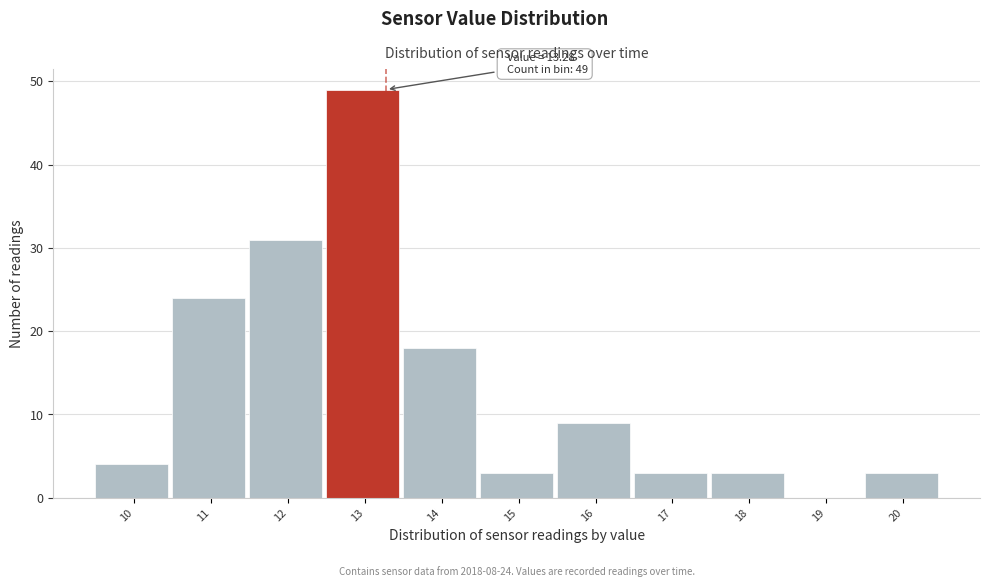

Between 14 and 19, which is larger?

14